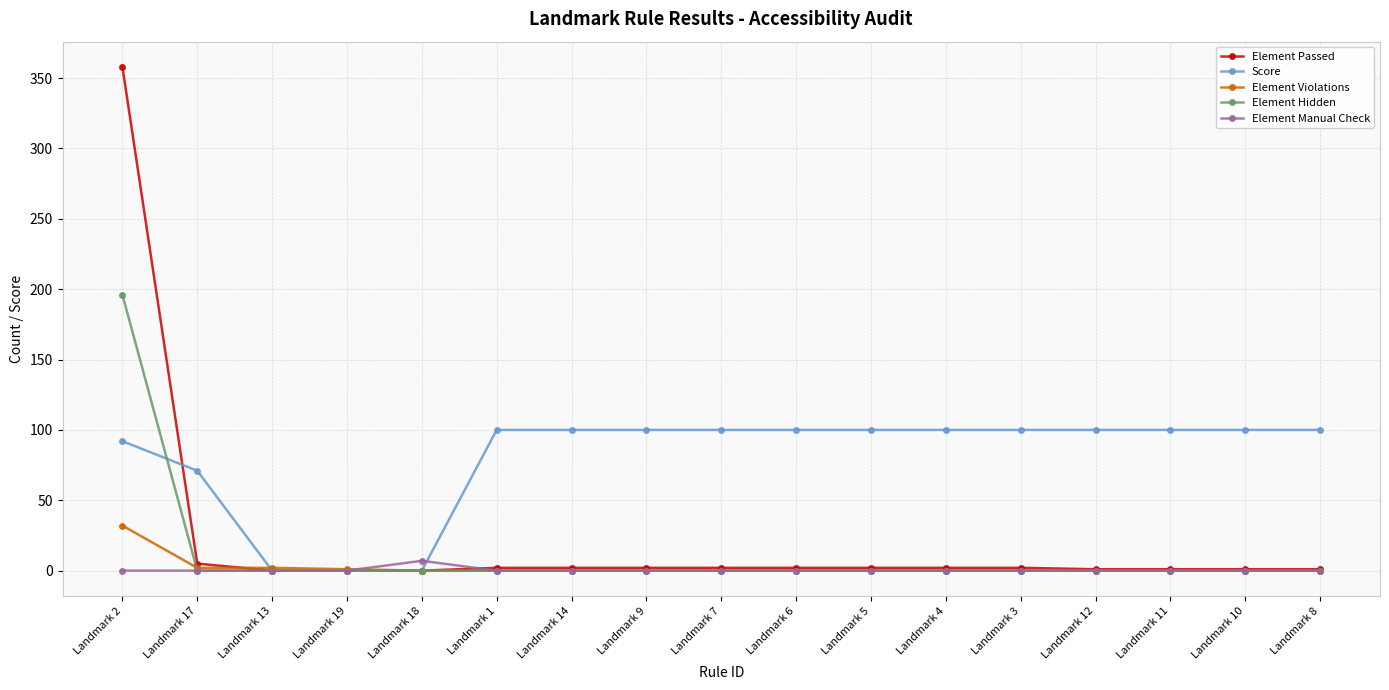

What is the total value across all series at Landmark 19?

1